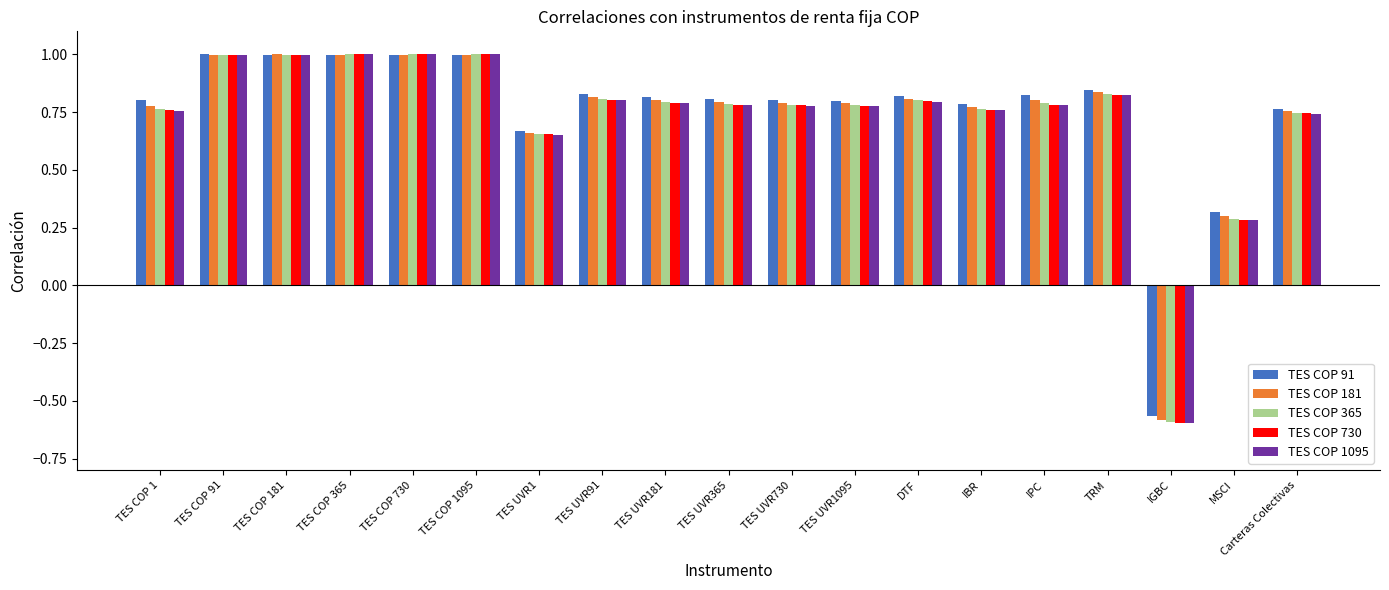

How many data points does each series have?

19